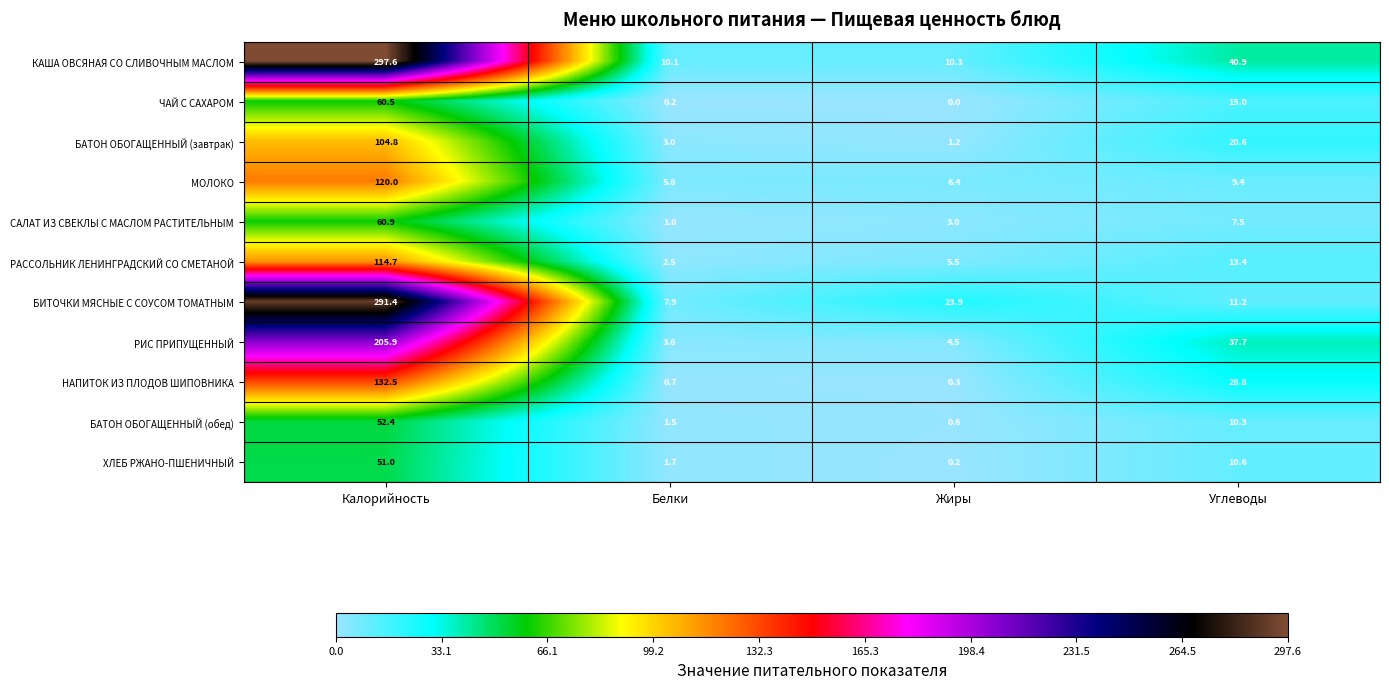

Which series changed the most between Белки and Углеводы?

РИС ПРИПУЩЕННЫЙ